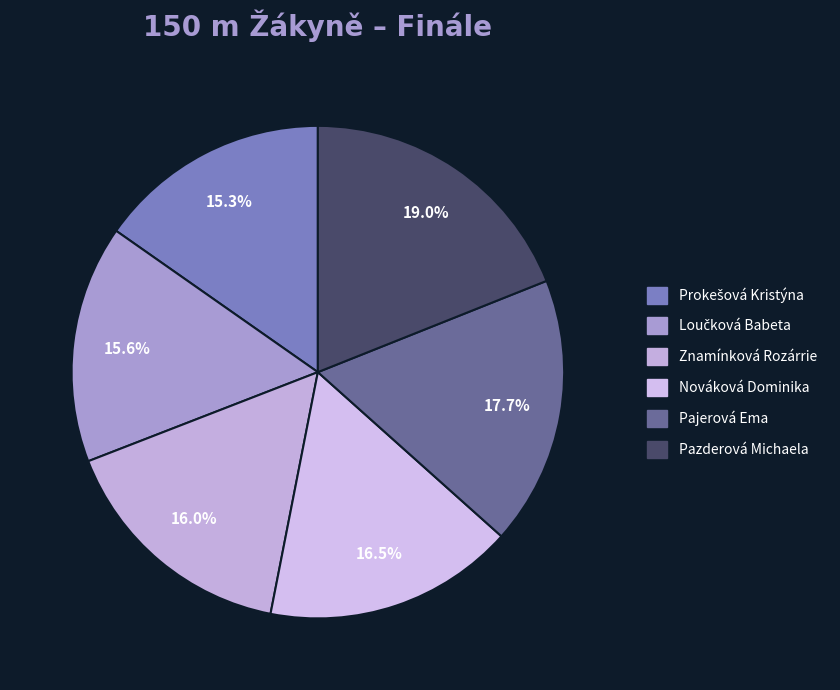

Which category has the biggest portion of the pie?

Pazderová Michaela